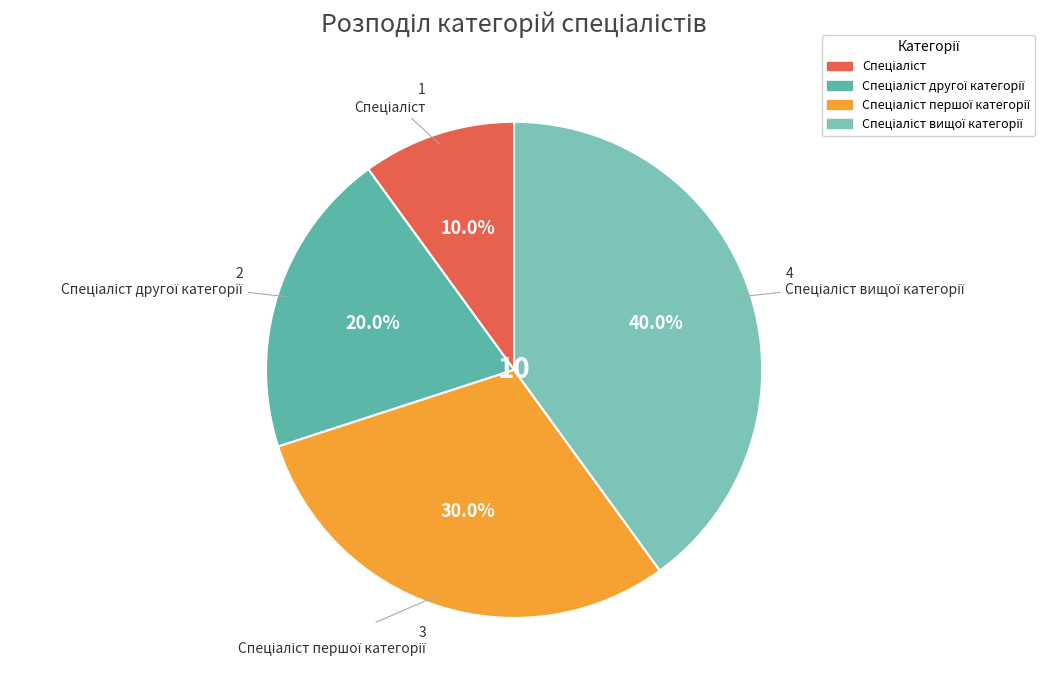

How many slices are in this pie chart?

4